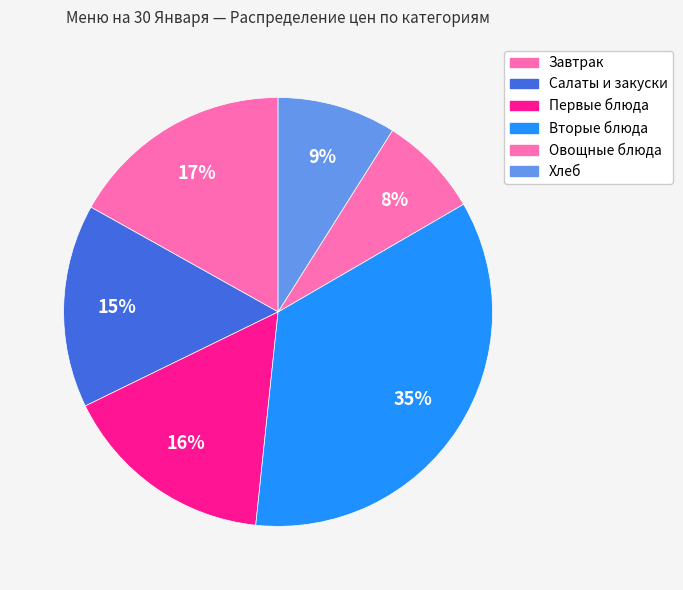

The Первые блюда slice represents 1% of the pie. True or false?

False